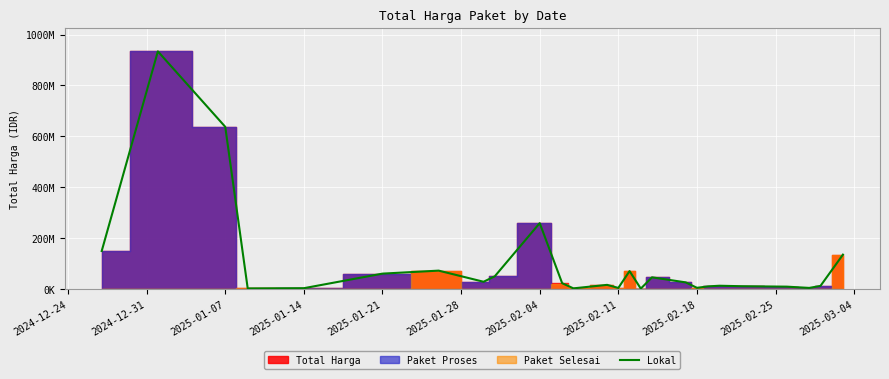

Which category has the highest value across all series?

2024-12-31